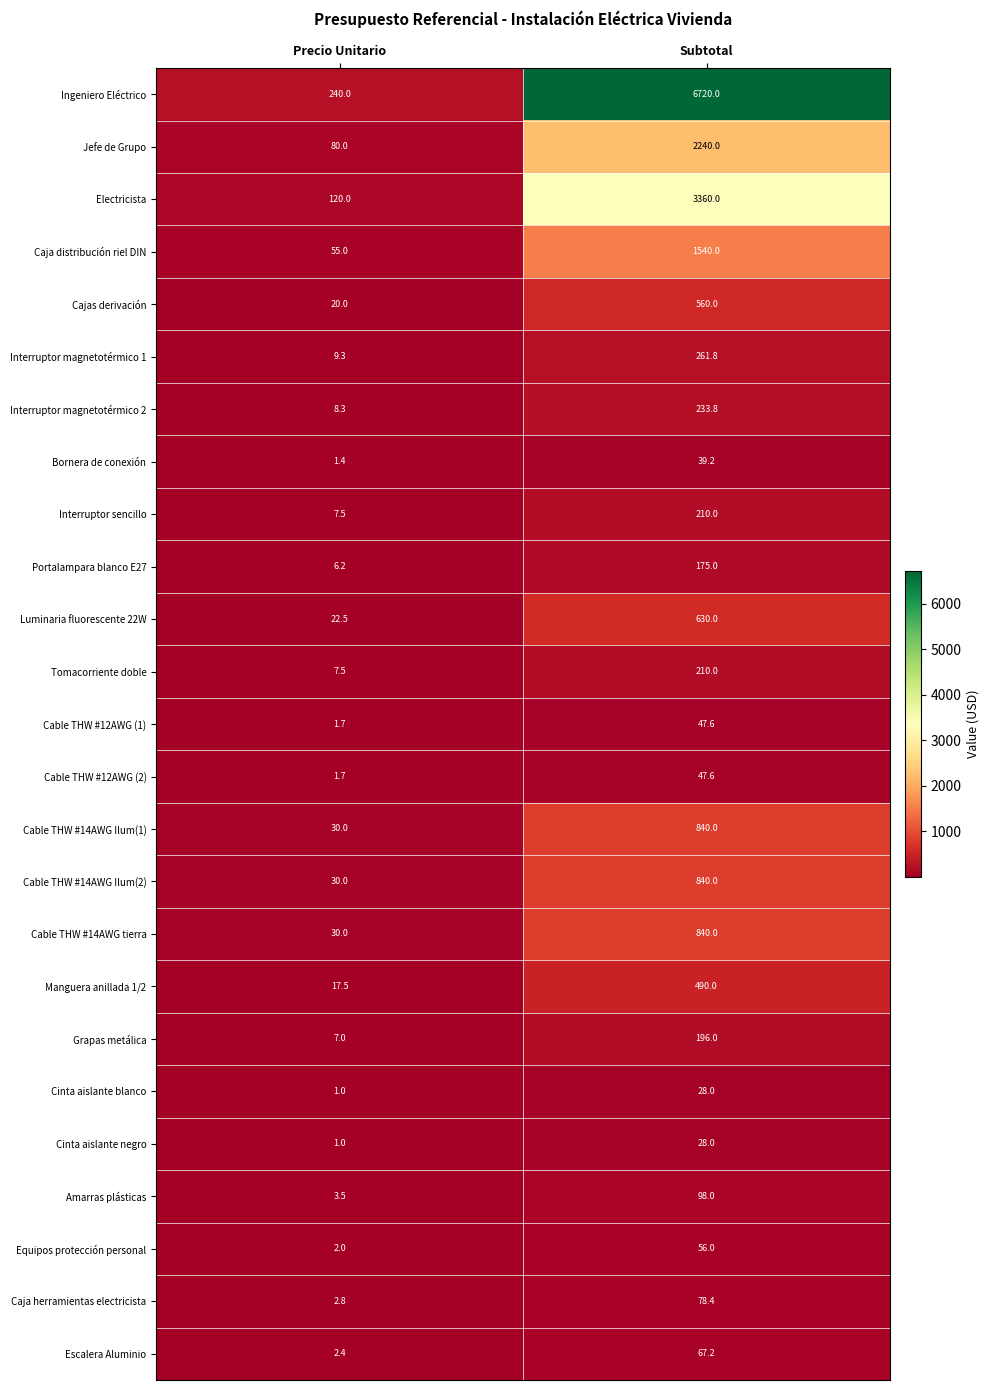

Which series changed the most between Precio Unitario and Subtotal?

Ingeniero Eléctrico